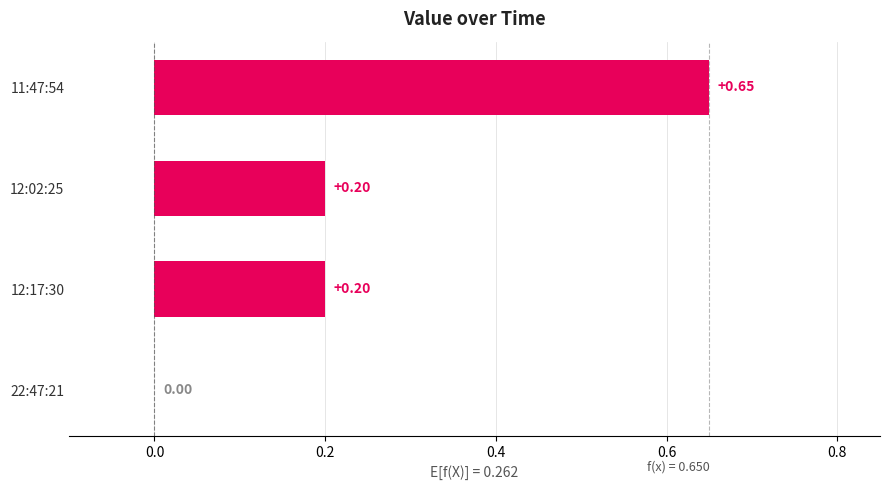

Which has a higher value, 12:02:25 or 22:47:21?

12:02:25